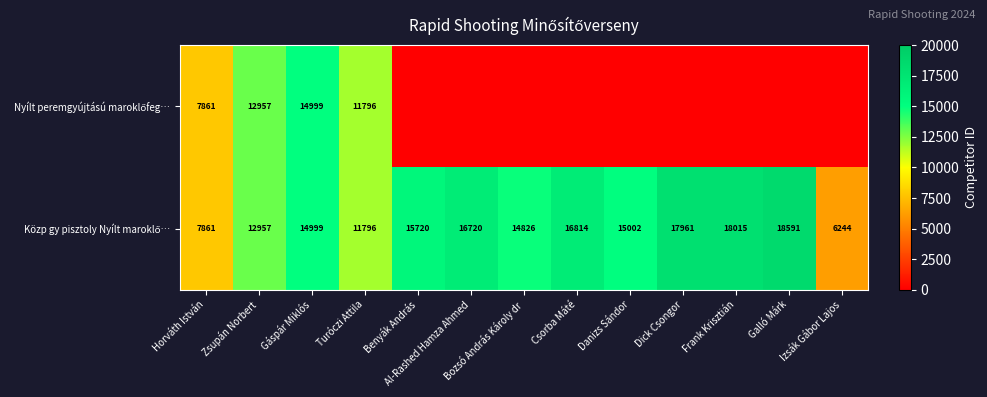

The value of Nyílt peremgyújtású maroklőfeg… at Izsák Gábor Lajos is -6294. True or false?

False